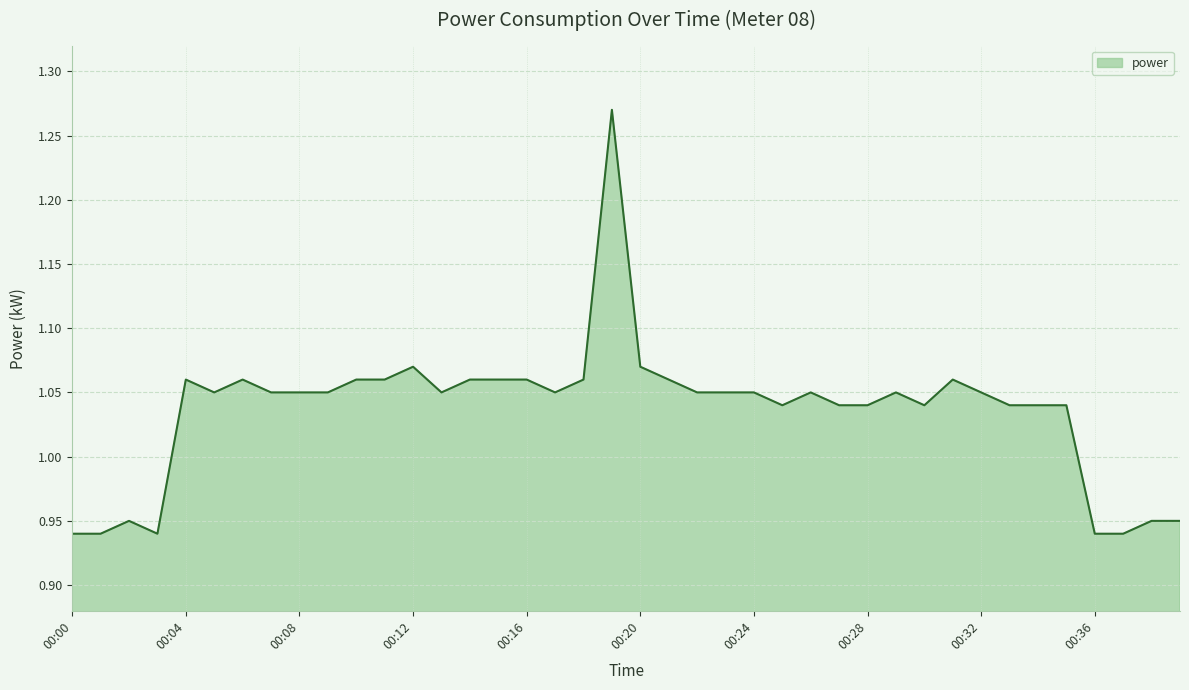

What is the difference between the maximum and minimum values?

0.3